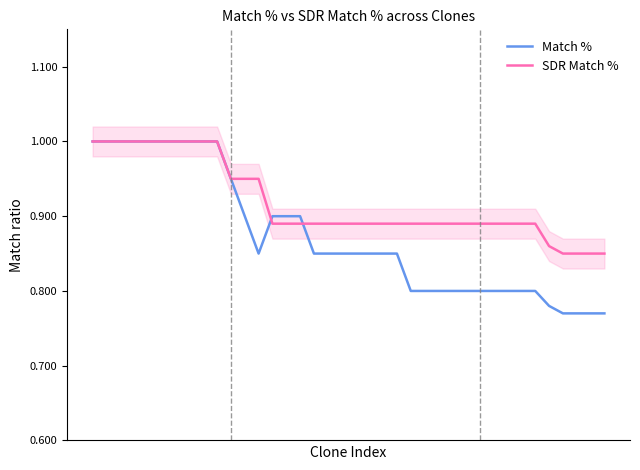

What is the value of the Match % point at the 12th from the left?

0.9